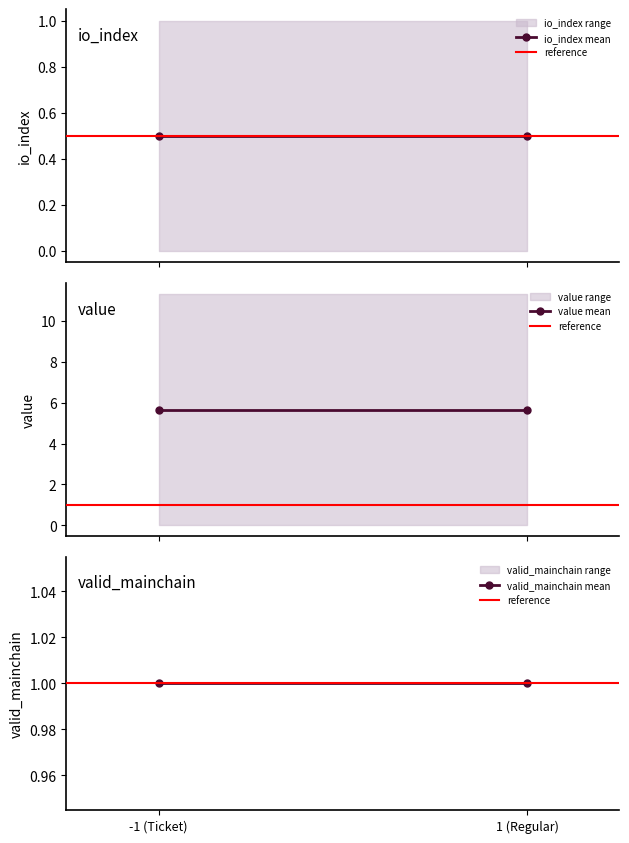

What is the label of the 2nd point from the right?

-1 (Ticket)